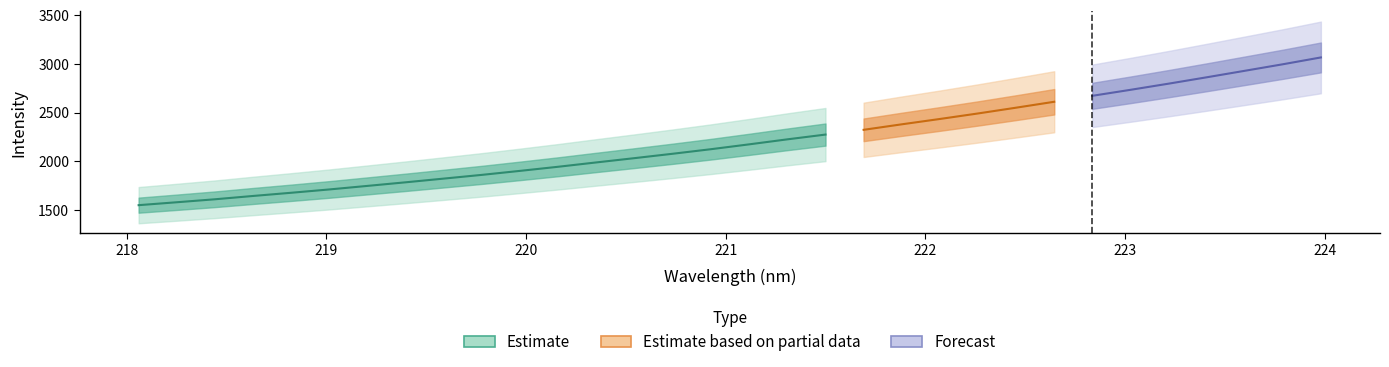

True or false: y and x intersect in this chart.

False